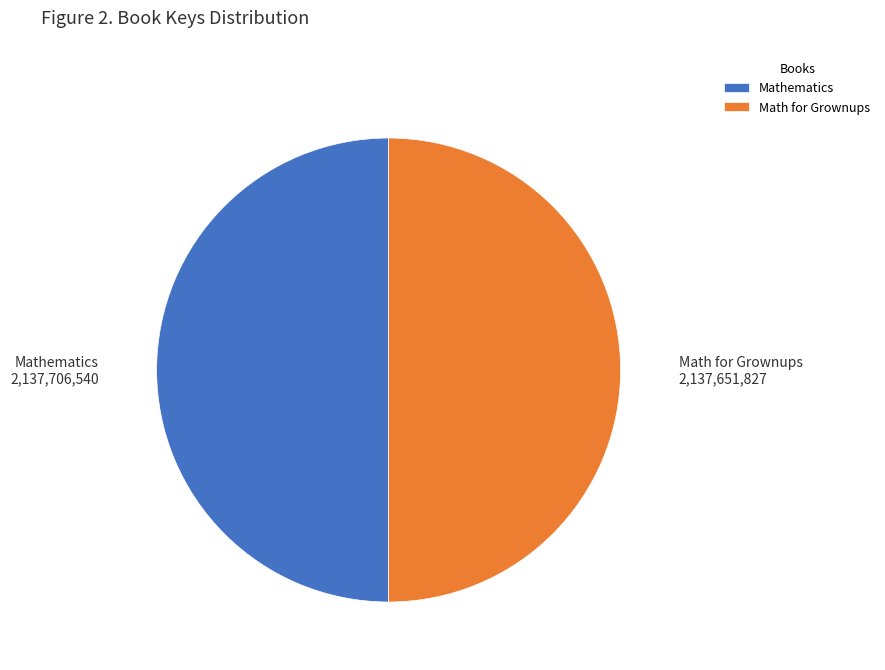

True or false: Math for Grownups accounts for 50% of the total.

True